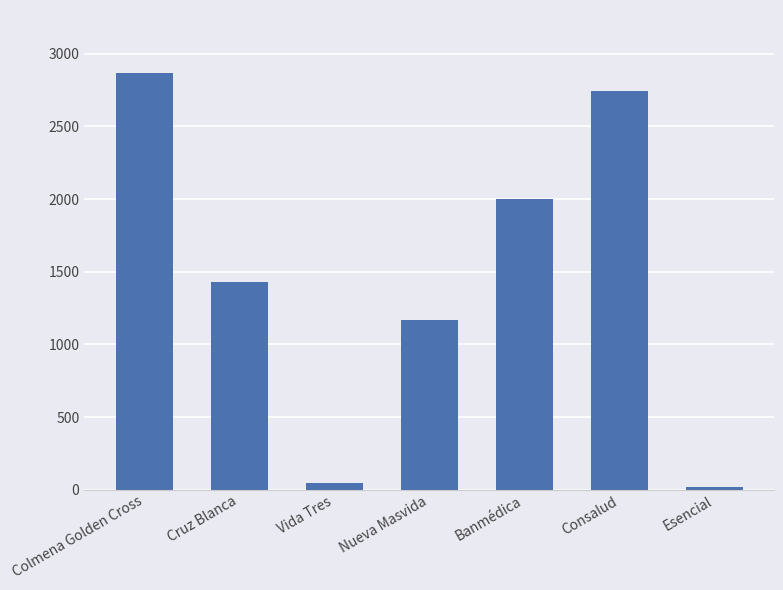

What is the label of the 6th bar from the left?

Consalud